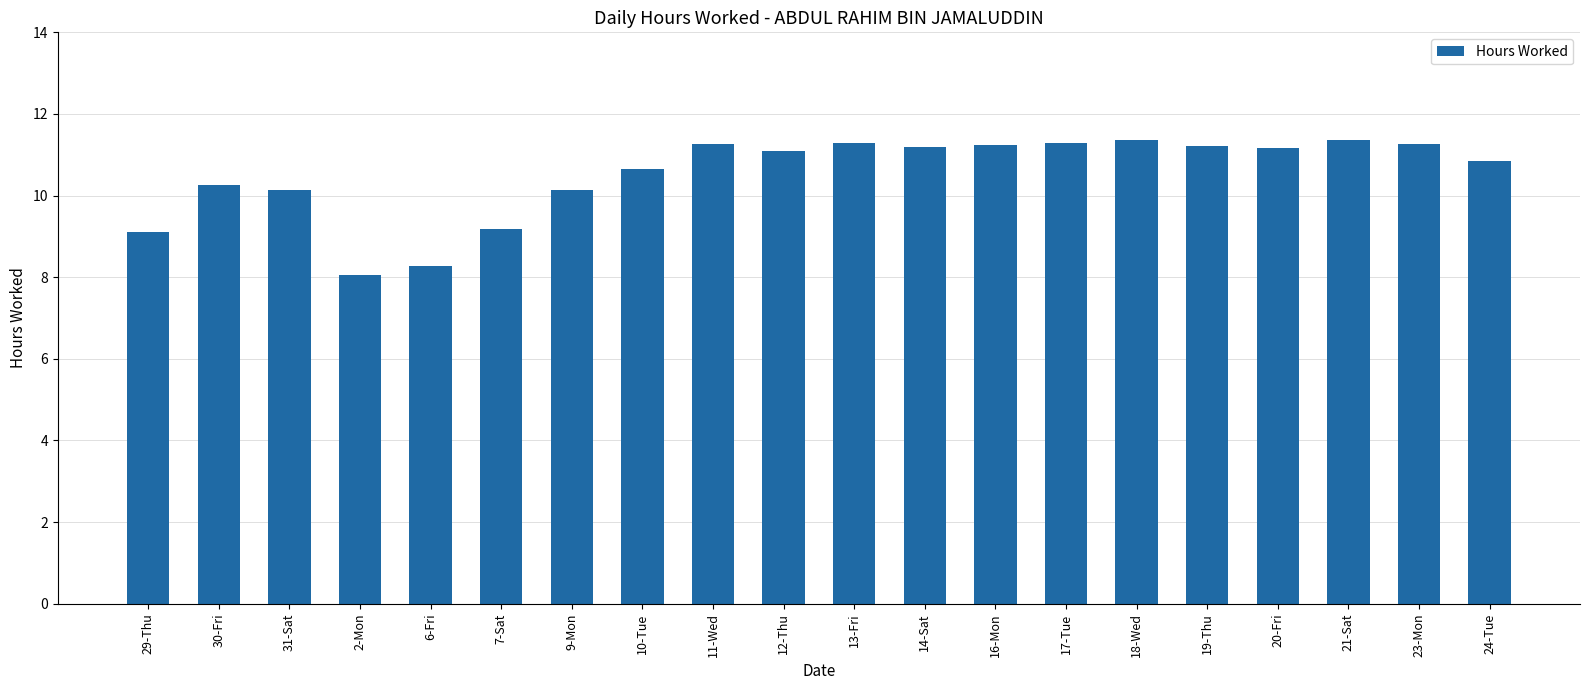

What is the difference between the maximum and second lowest values?

3.1